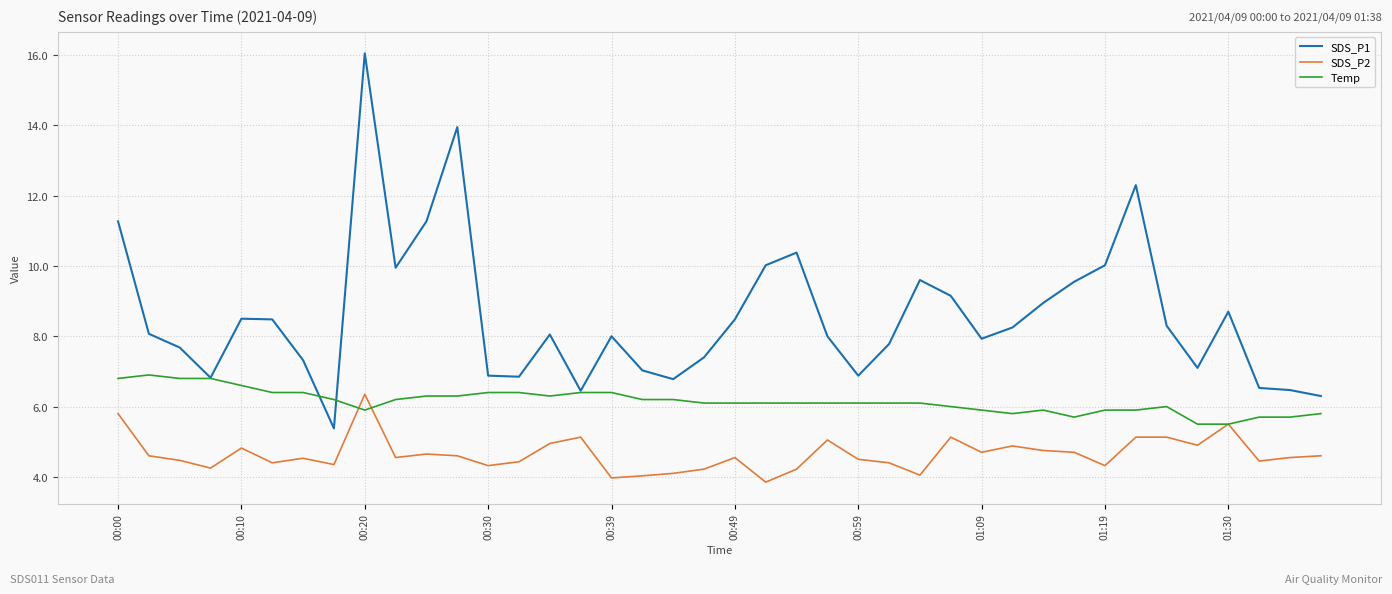

What is the minimum value shown in the chart?

3.9